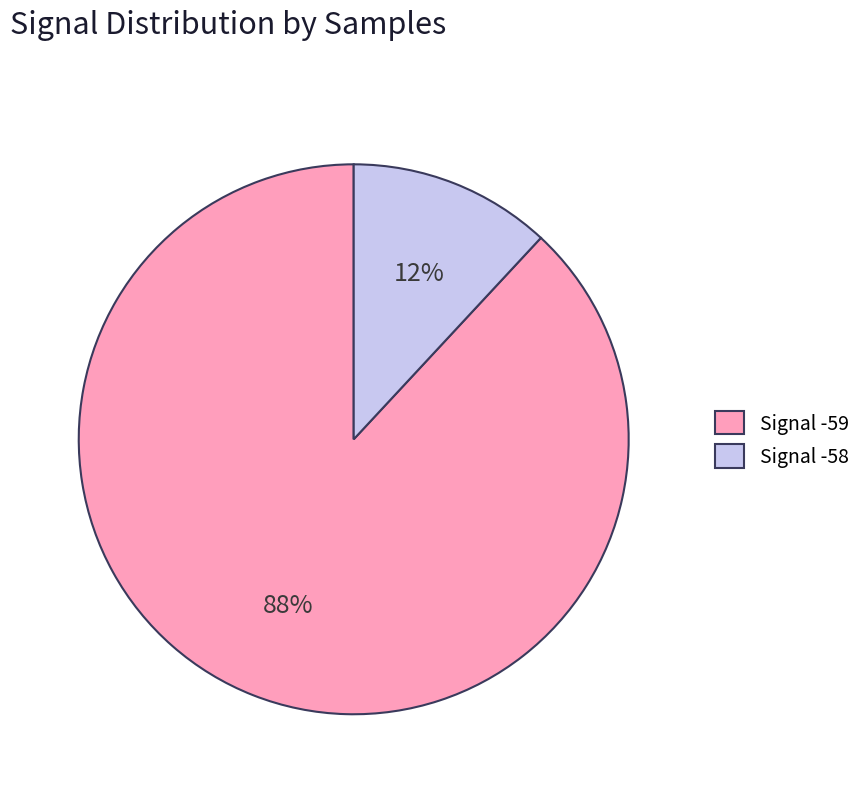

To the nearest percent, what is the average slice percentage?

50%